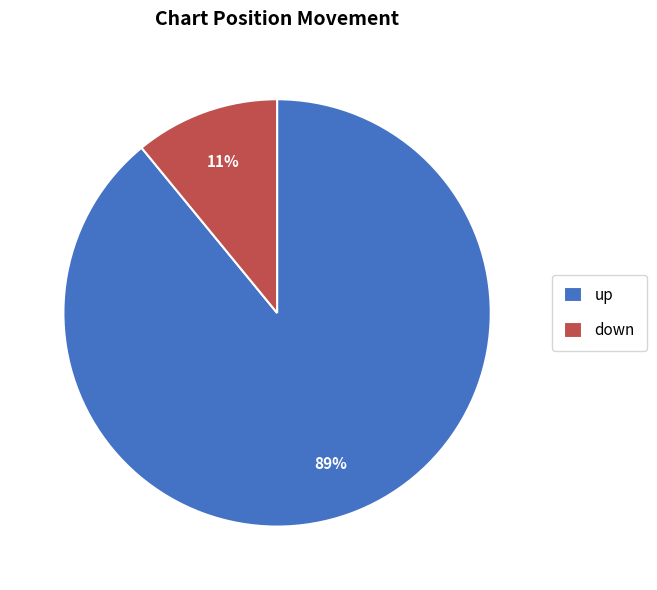

Which category has the smallest portion of the pie?

down